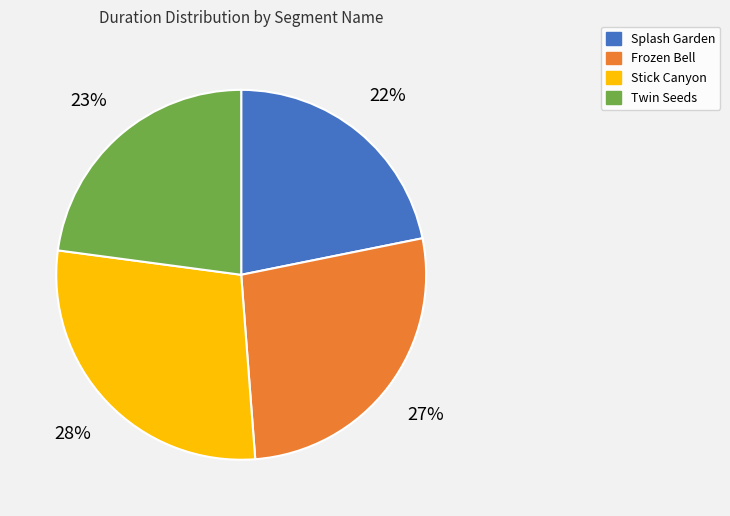

Does Stick Canyon represent more than half of the total?

No